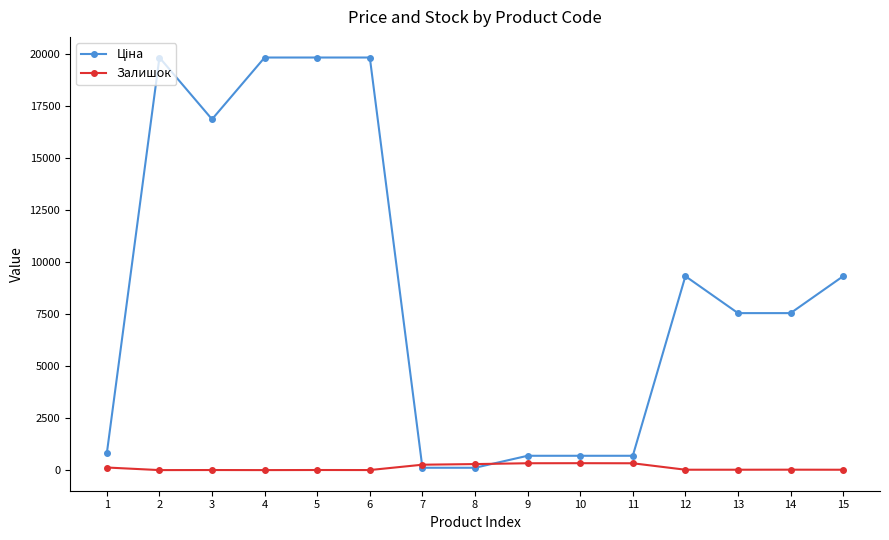

What is the greatest value displayed?

19831.1